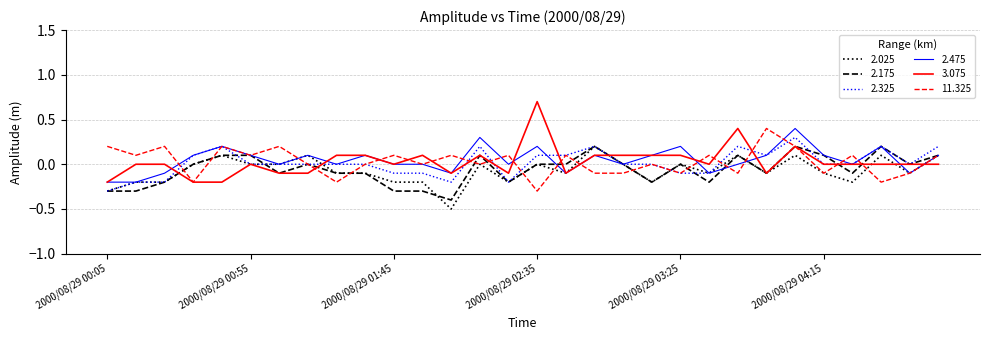

What is the smallest value displayed?

-0.5